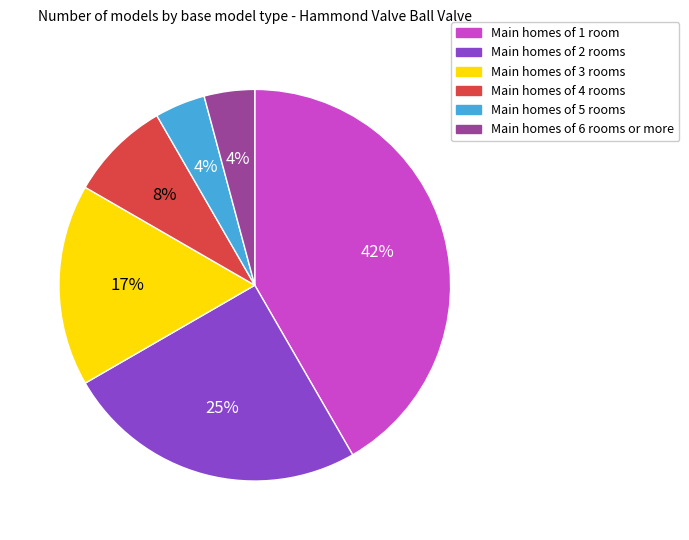

Is there a majority slice in this chart?

No